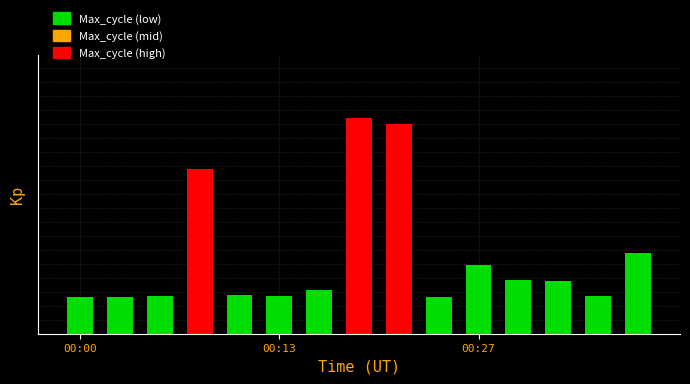

Are the bars horizontal?

No